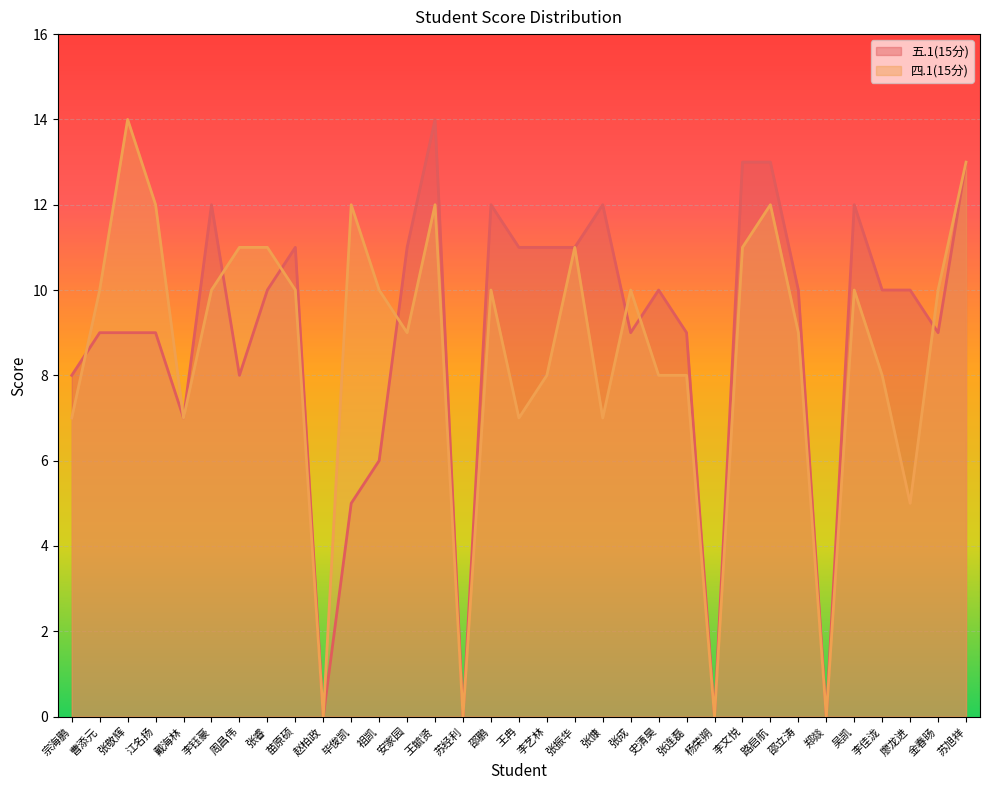

In 四.1(15分), how many points are higher than both neighbors (excluding endpoints)?

8